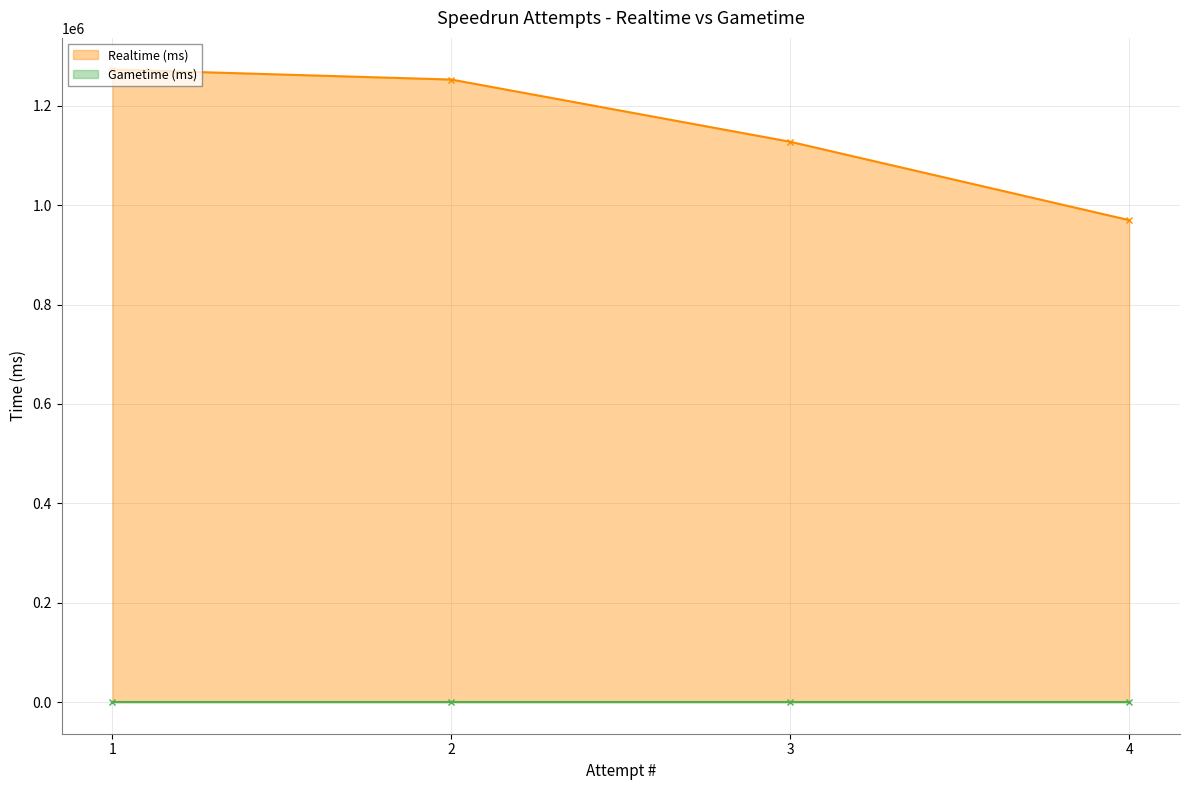

What is the ratio of the value at 4 to the value at 2?

0.8